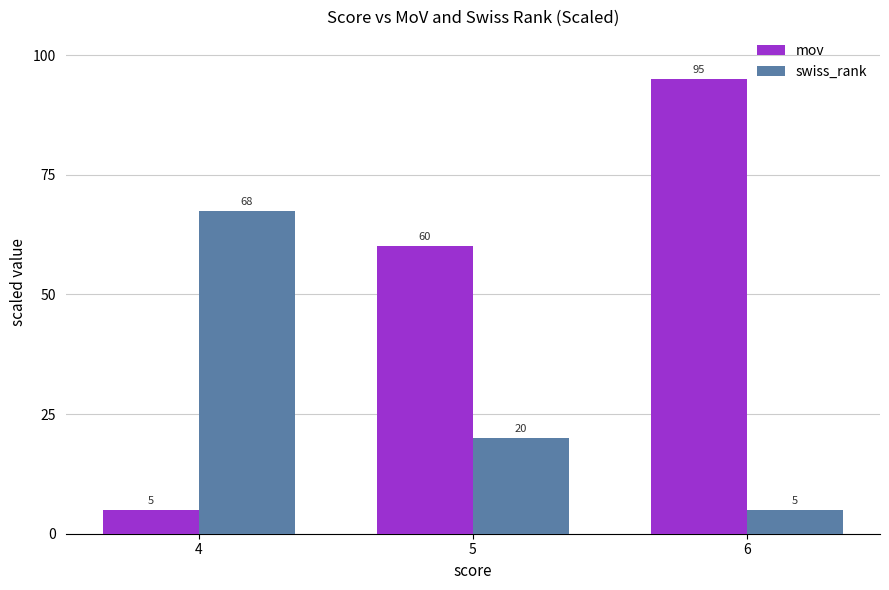

What is the difference between the swiss_rank values at 6 and 4?

62.5